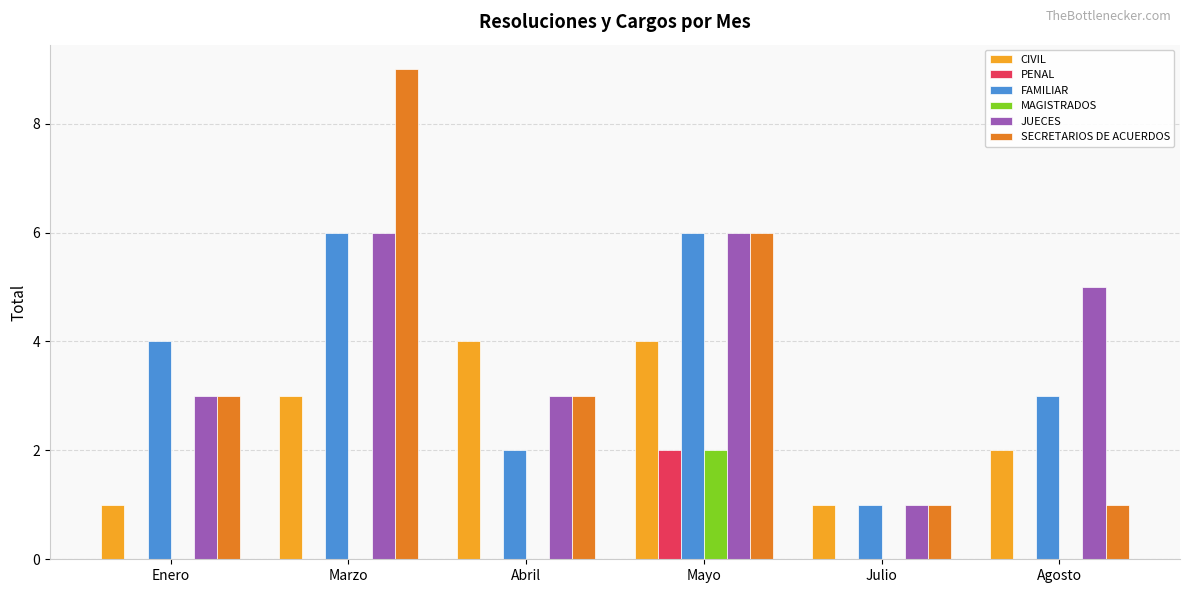

What are all the series names shown in the legend?

CIVIL, PENAL, FAMILIAR, MAGISTRADOS, JUECES, SECRETARIOS DE ACUERDOS